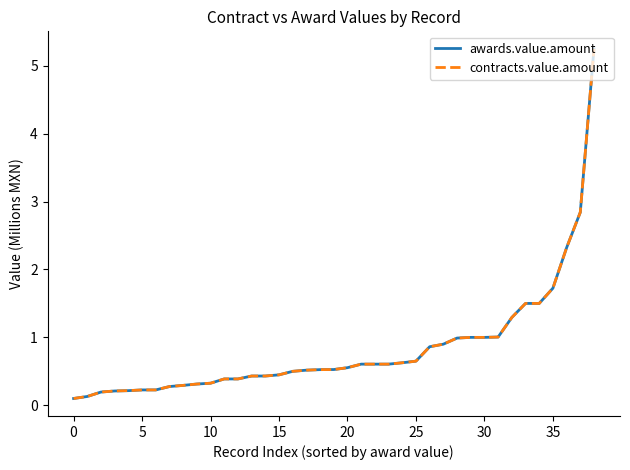

Is this an area chart (filled region under the line)?

No